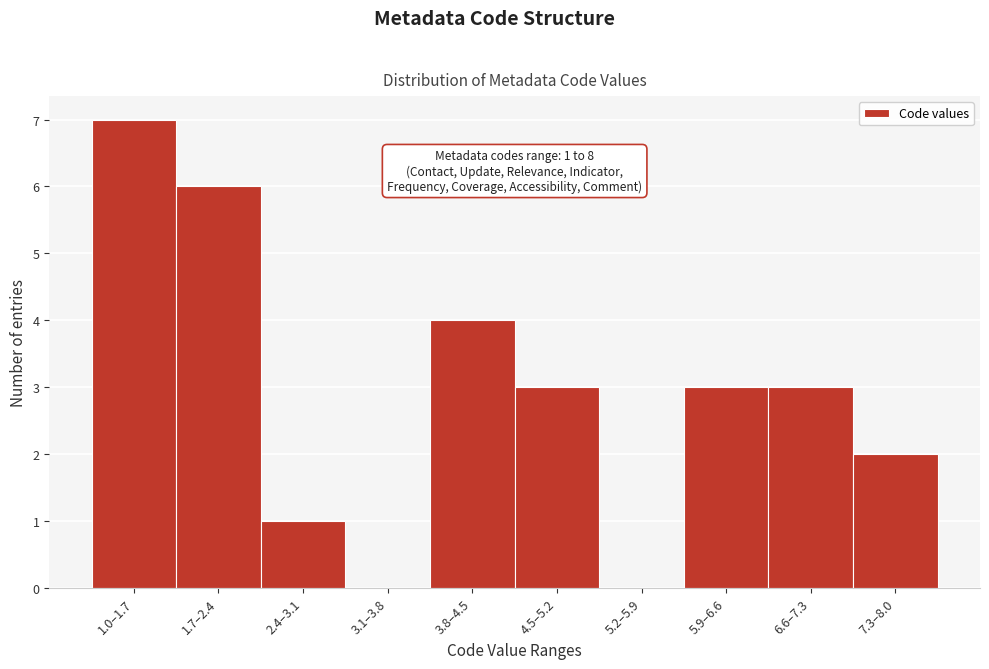

Reading left to right, list all the values displayed in this chart.

1.0–1.7=7	1.7–2.4=6	2.4–3.1=1	3.1–3.8=0	3.8–4.5=4	4.5–5.2=3	5.2–5.9=0	5.9–6.6=3	6.6–7.3=3	7.3–8.0=2